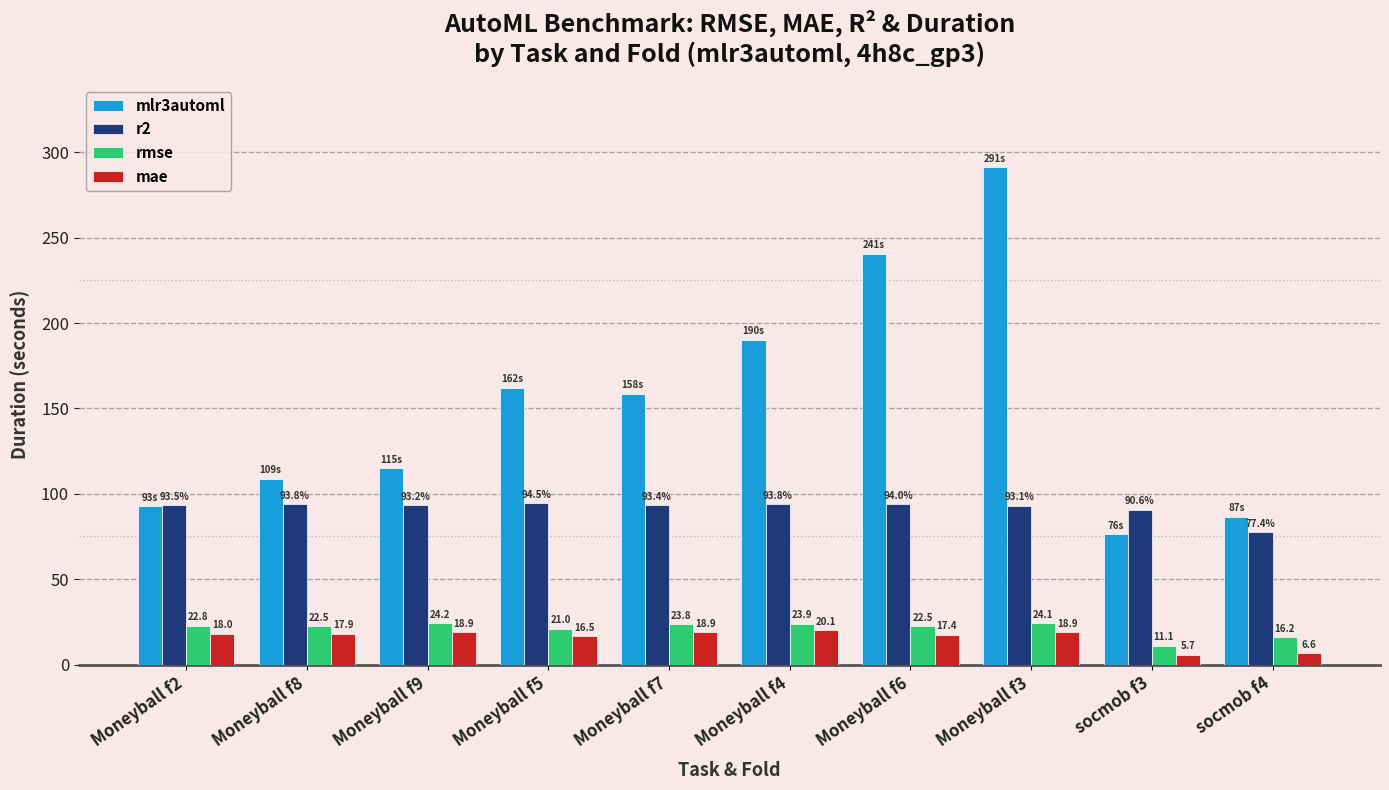

What is the label of the 4th bar from the right?

Moneyball f6